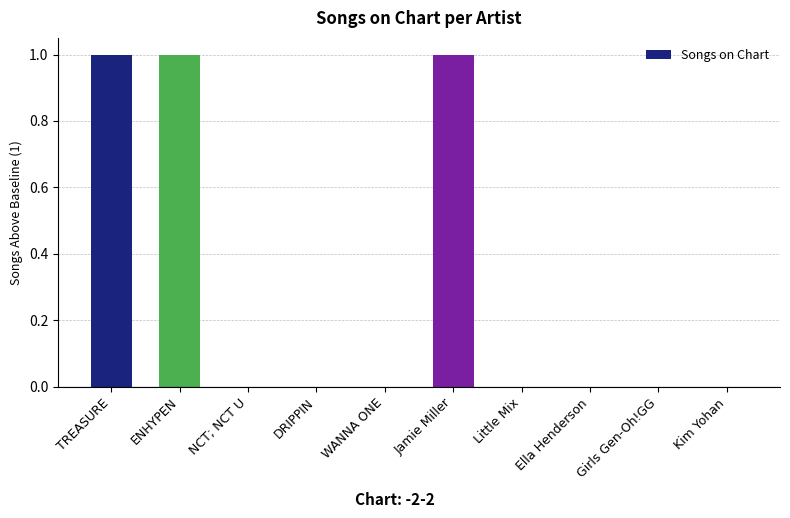

What is the sum of all values?

3